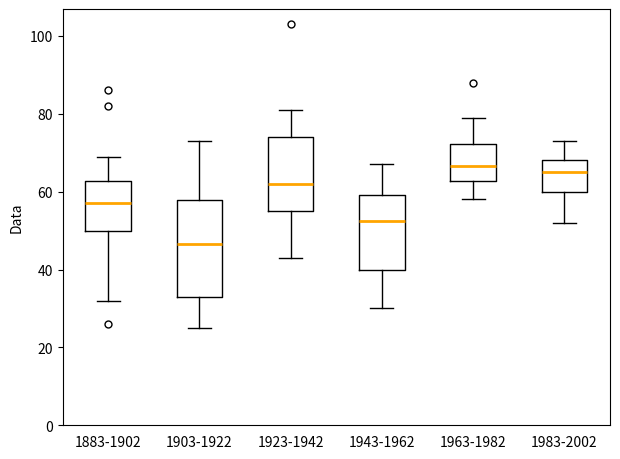

Reading left to right, read every box against the y-axis: the position of its median line, the range the box covers, and the ends of its whiskers. The values are not printed on the chart, so give them approximately, as read against the axis.

1883-1902: median 58, box 50 to 62, whiskers 32 to 70
1903-1922: median 46, box 34 to 58, whiskers 26 to 74
1923-1942: median 62, box 56 to 74, whiskers 44 to 82
1943-1962: median 52, box 40 to 60, whiskers 30 to 68
1963-1982: median 66, box 62 to 72, whiskers 58 to 80
1983-2002: median 66, box 60 to 68, whiskers 52 to 74